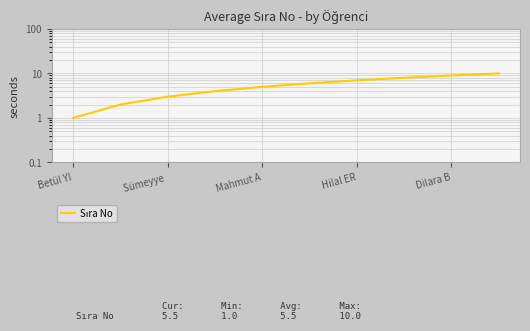

What is the approximate value at 5?

6